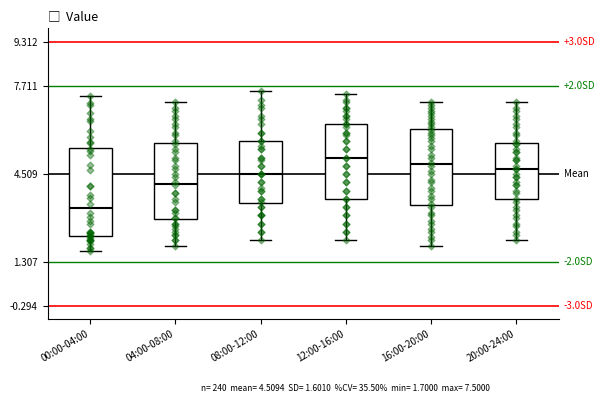

Which box has the lowest median line?

00:00-04:00